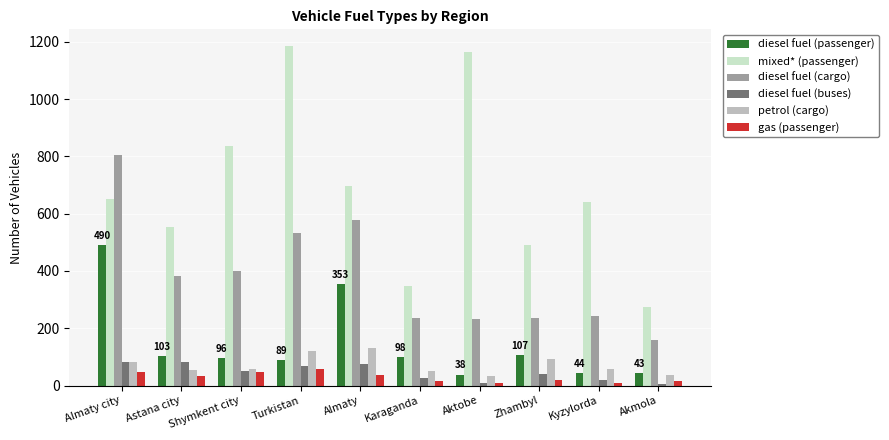

At which label is mixed* (passenger) closest to 728?

Almaty